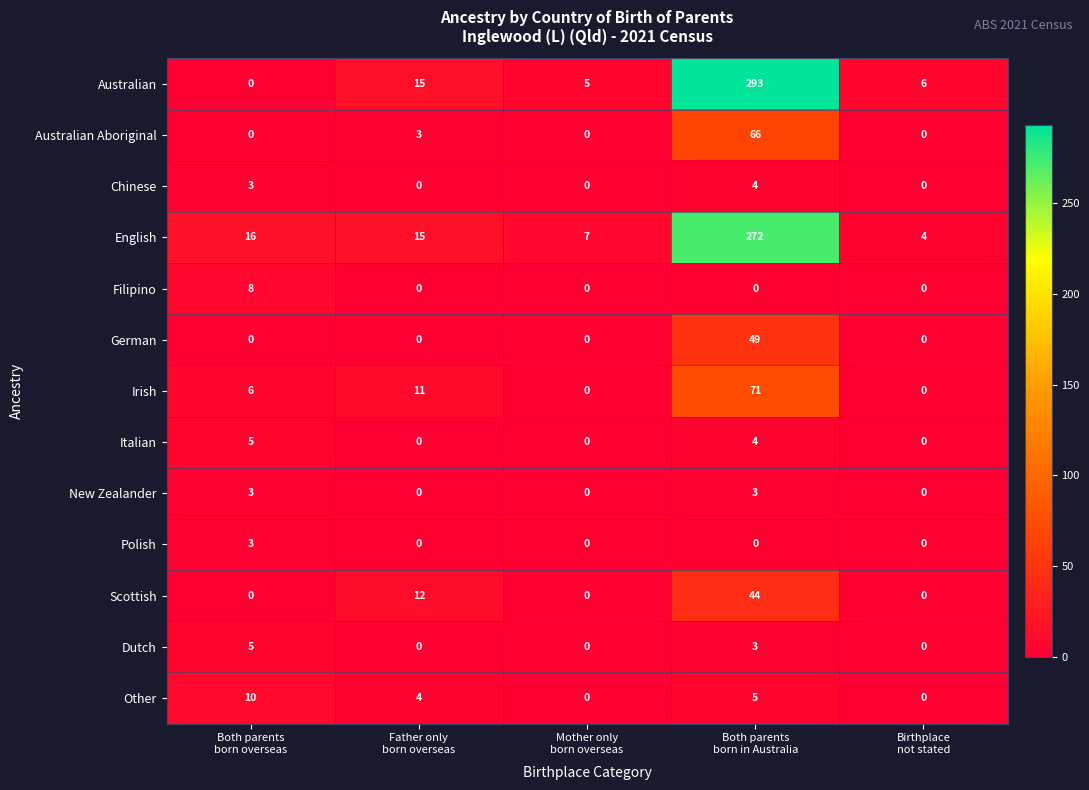

What is the maximum value shown in the chart?

293